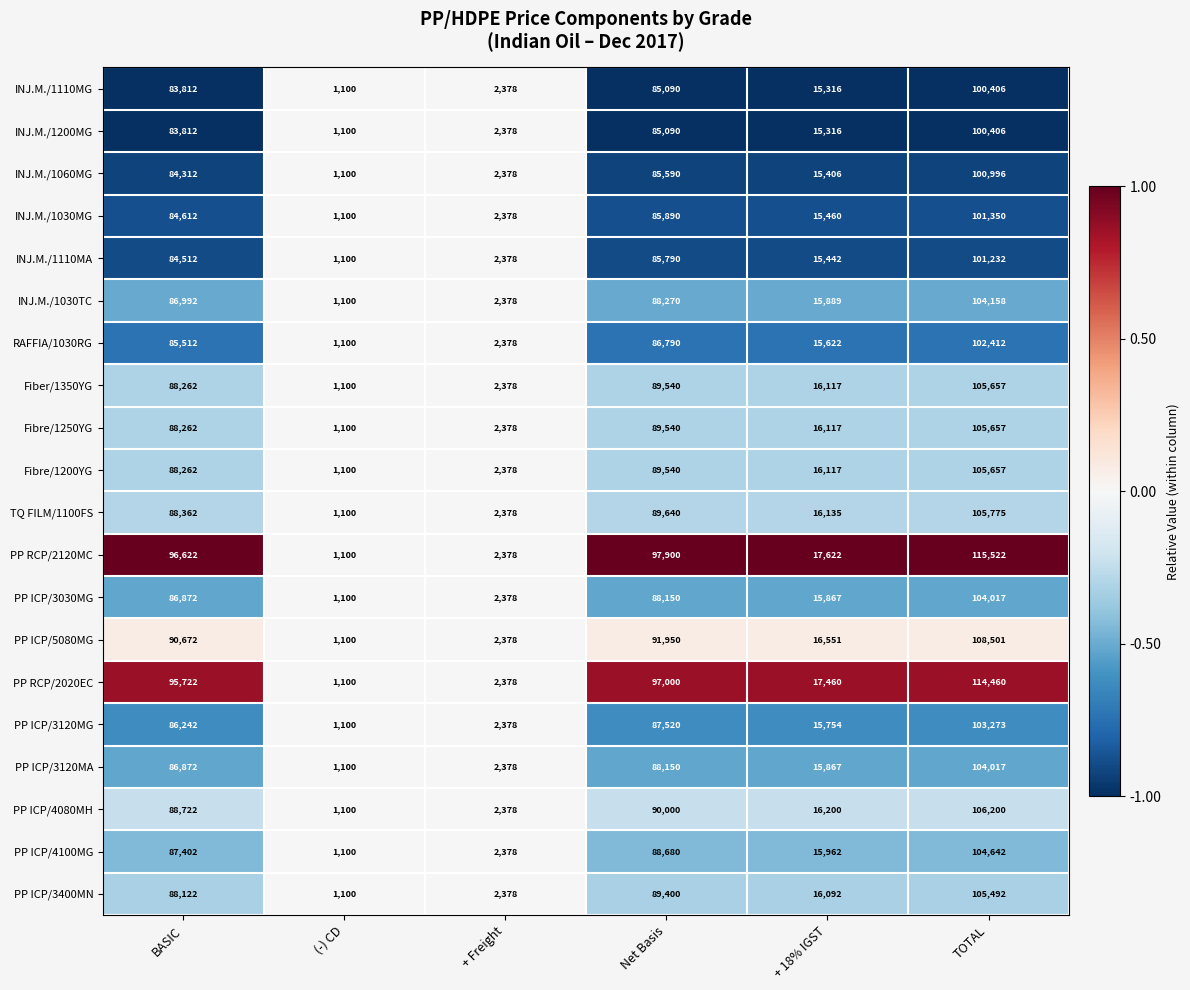

At which category is the sum across all series the highest?

TOTAL